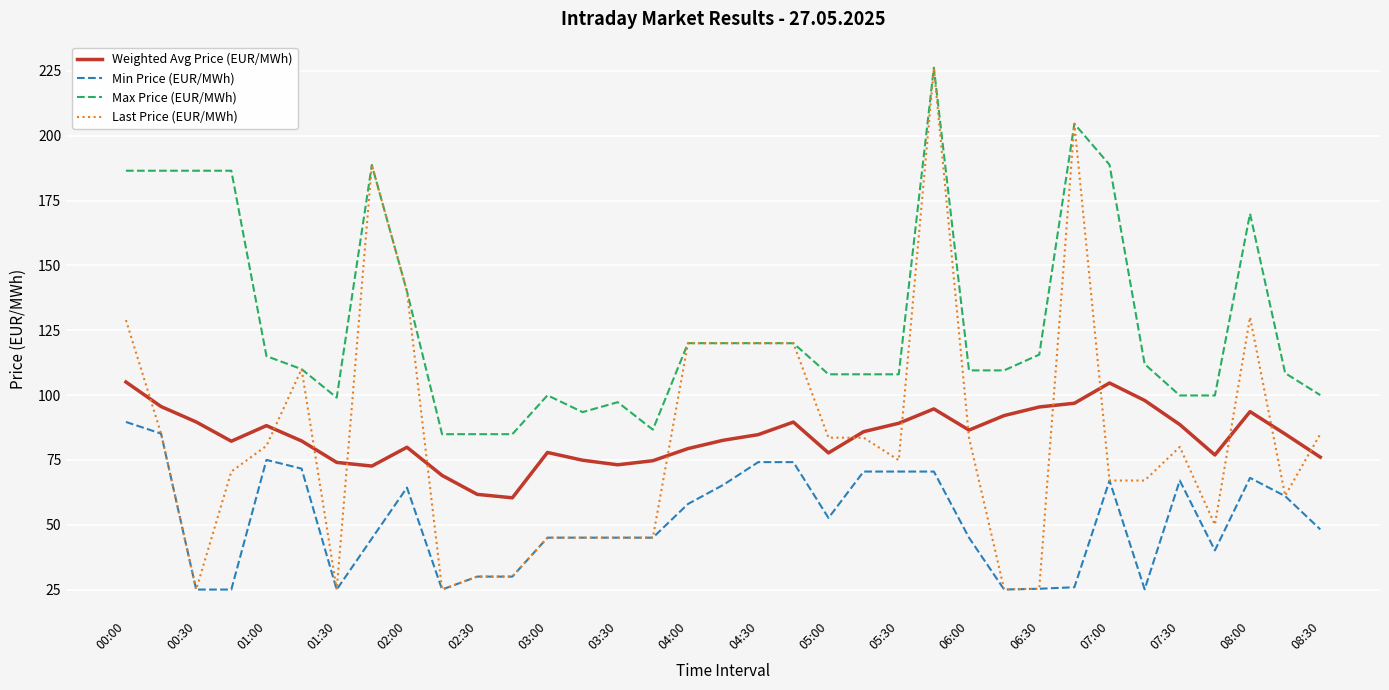

Which series has the largest range (max minus min)?

Last Price (EUR/MWh)